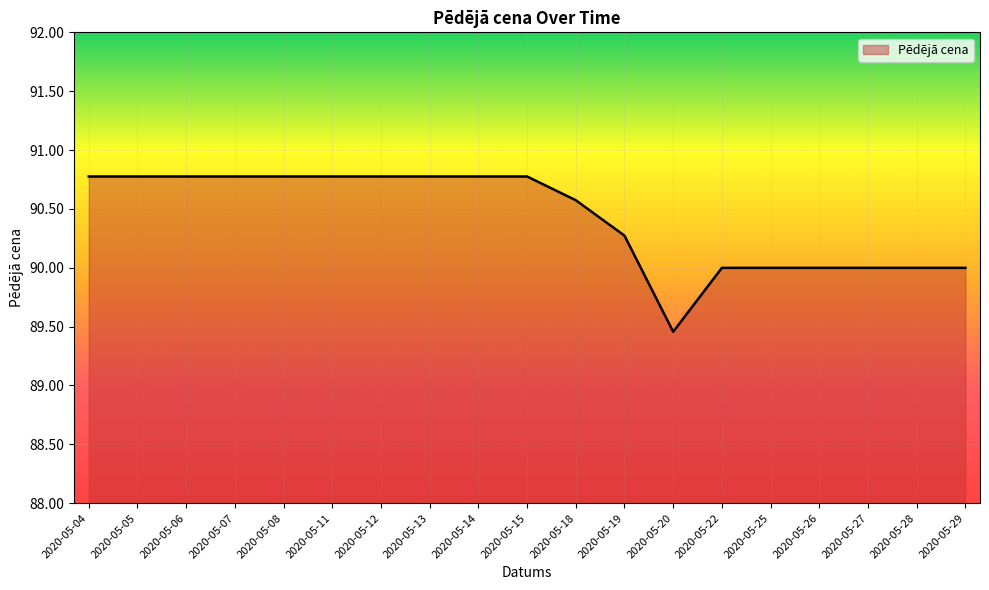

What is the maximum value shown in the chart?

90.8